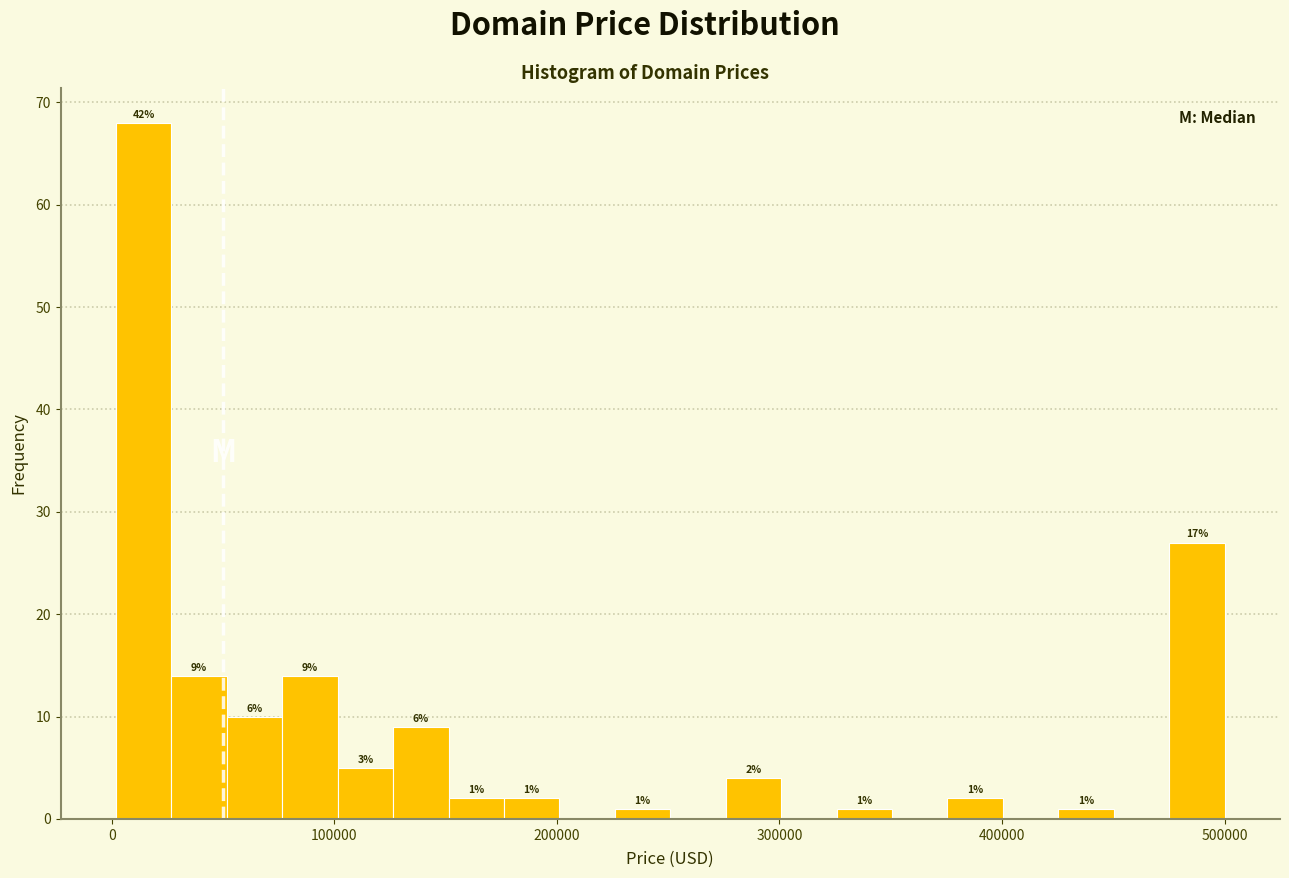

Around what value on the x-axis is the tallest bar? Give the approximate position of its centre, as read against the axis.

10000